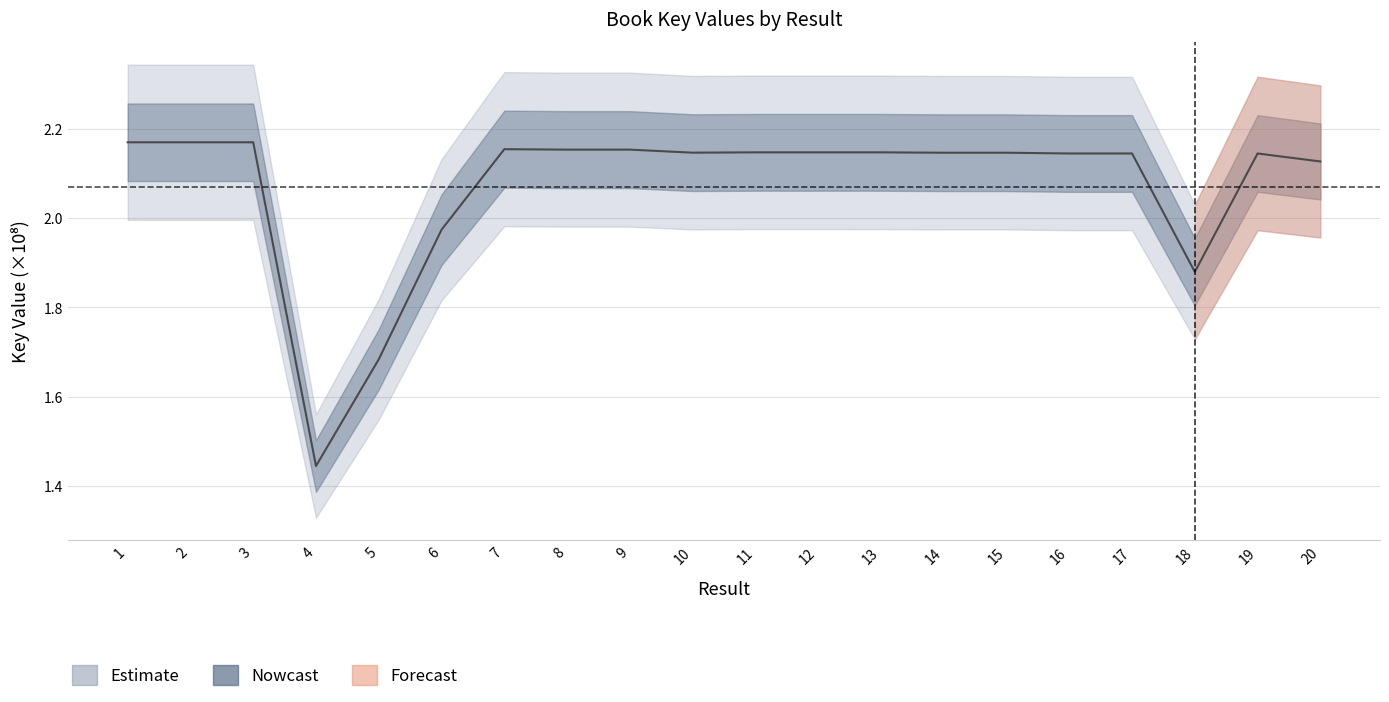

Count the number of values greater than 2.

16